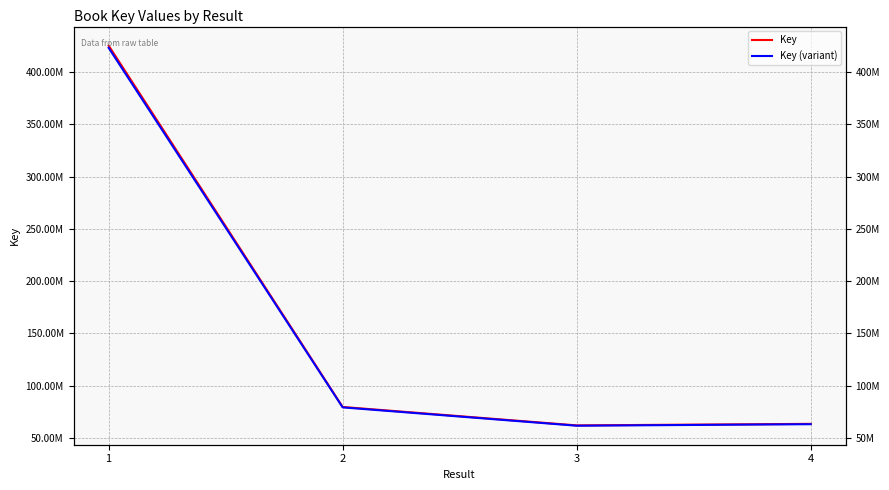

What is the value of the Key point at the 4th from the left?

79614326.0